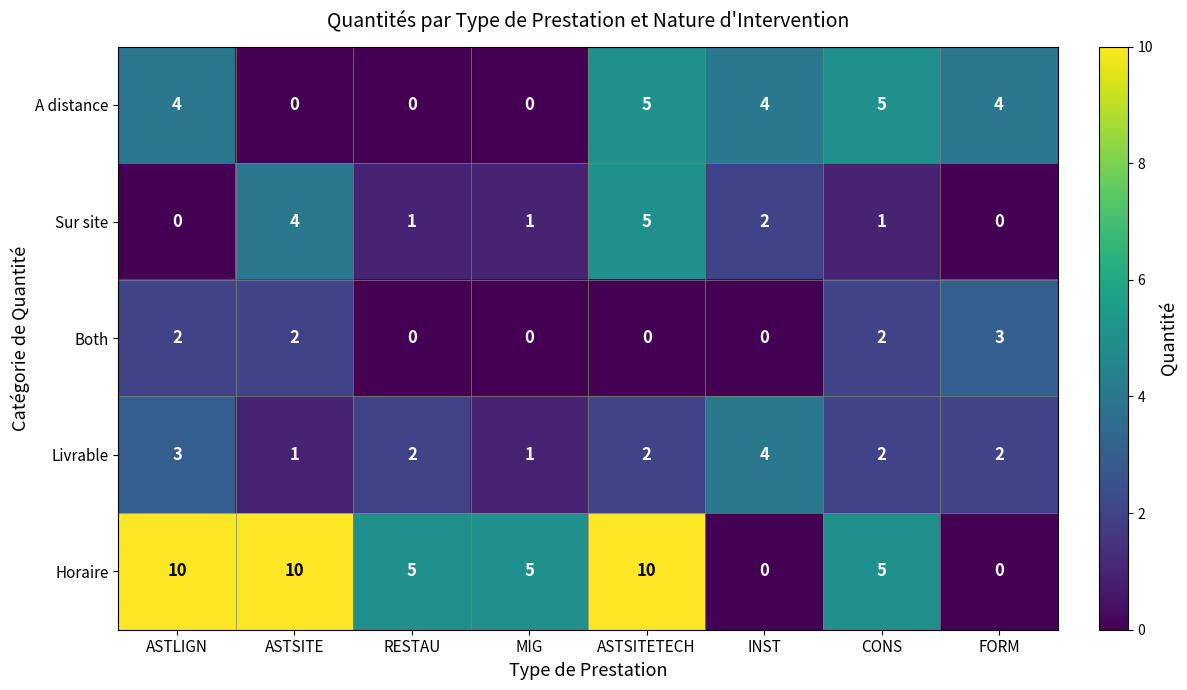

Between MIG and FORM, which series saw the biggest shift?

Horaire